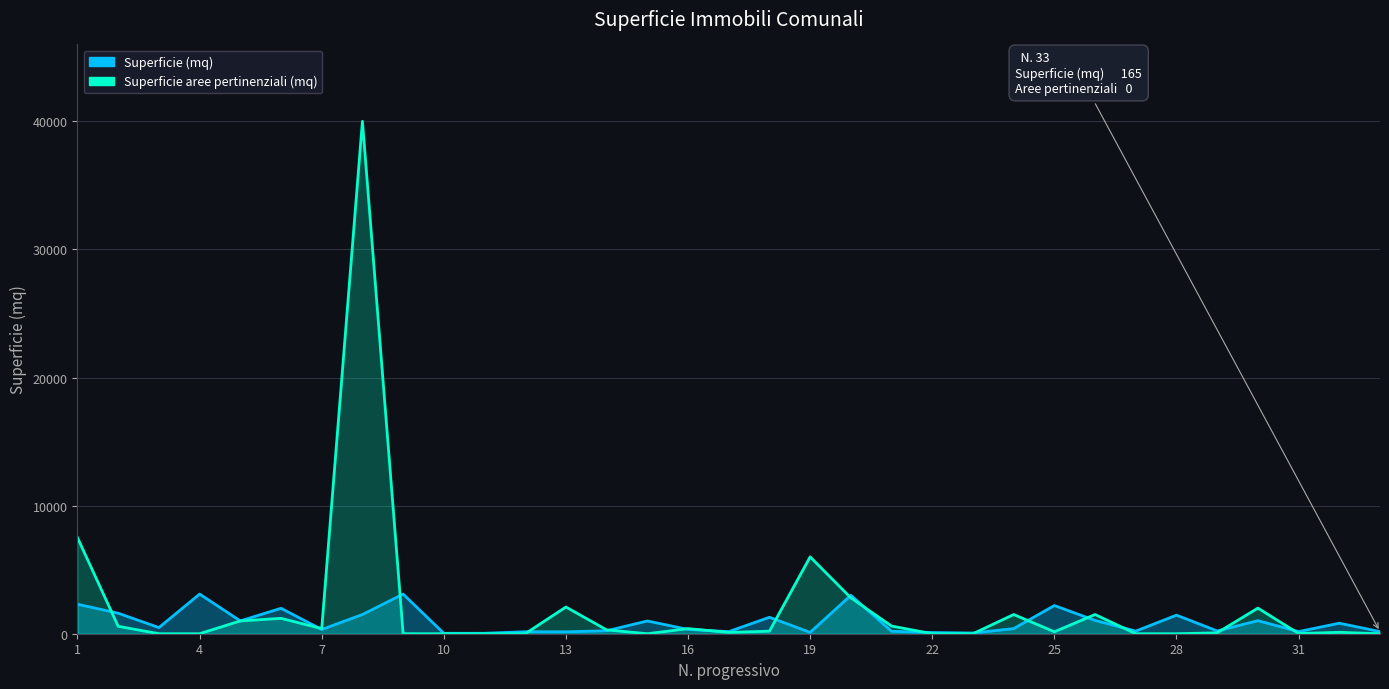

True or false: Superficie aree pertinenziali (mq) has more than 0 points higher than both neighbors.

True